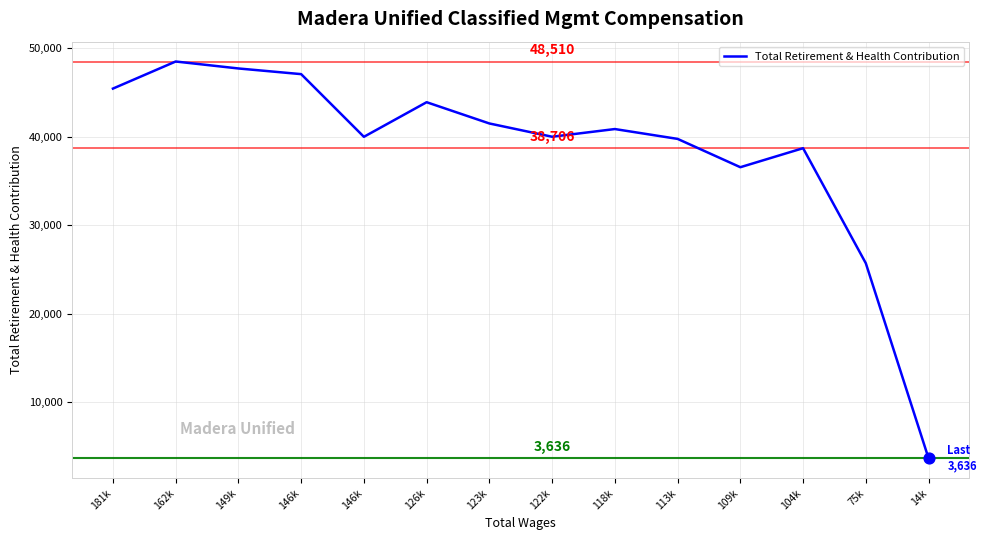

What is the ratio of the value at 113k to the value at 14k?

10.9